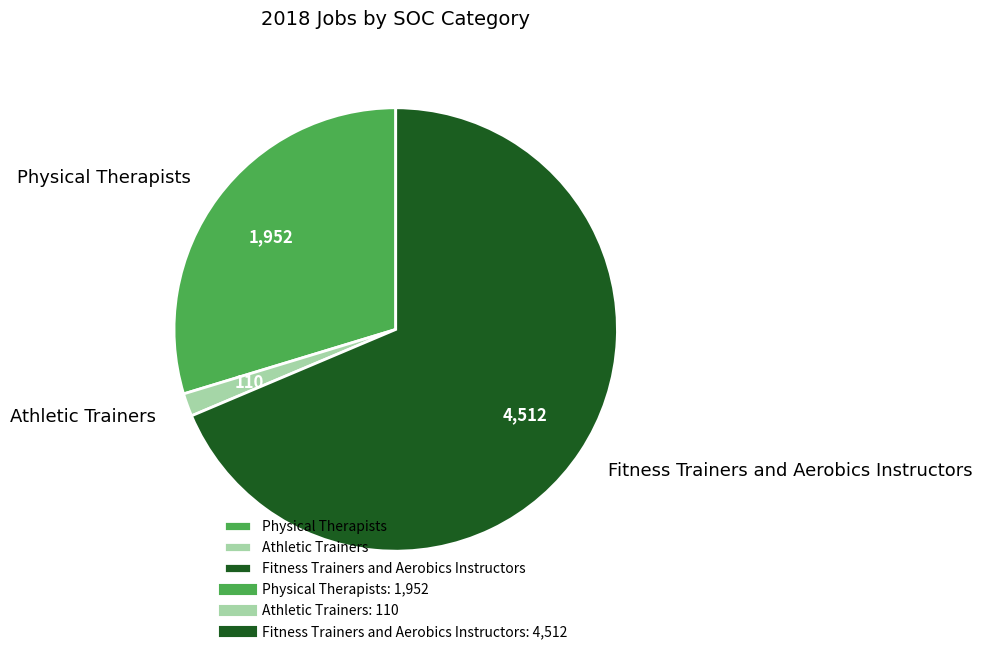

Rank the categories by value from lowest to highest.

Athletic Trainers, Physical Therapists, Fitness Trainers and Aerobics Instructors